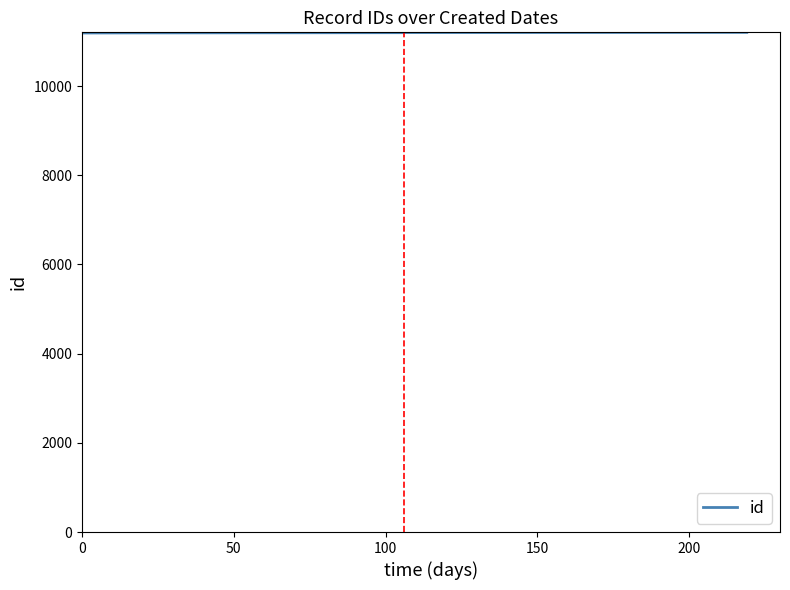

What is the value of the 3rd point from the left?

11197